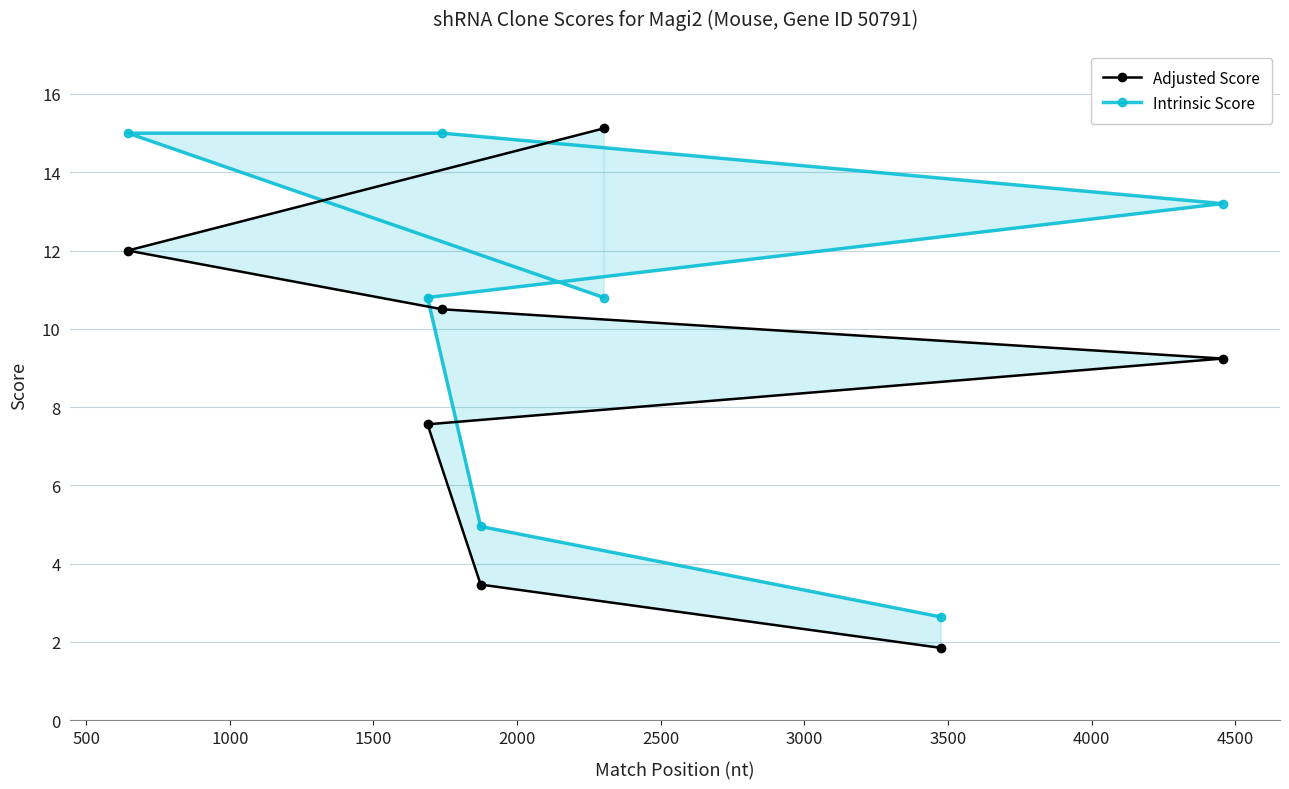

Between which two adjacent categories do Adjusted Score and Intrinsic Score first intersect?

0 and 500